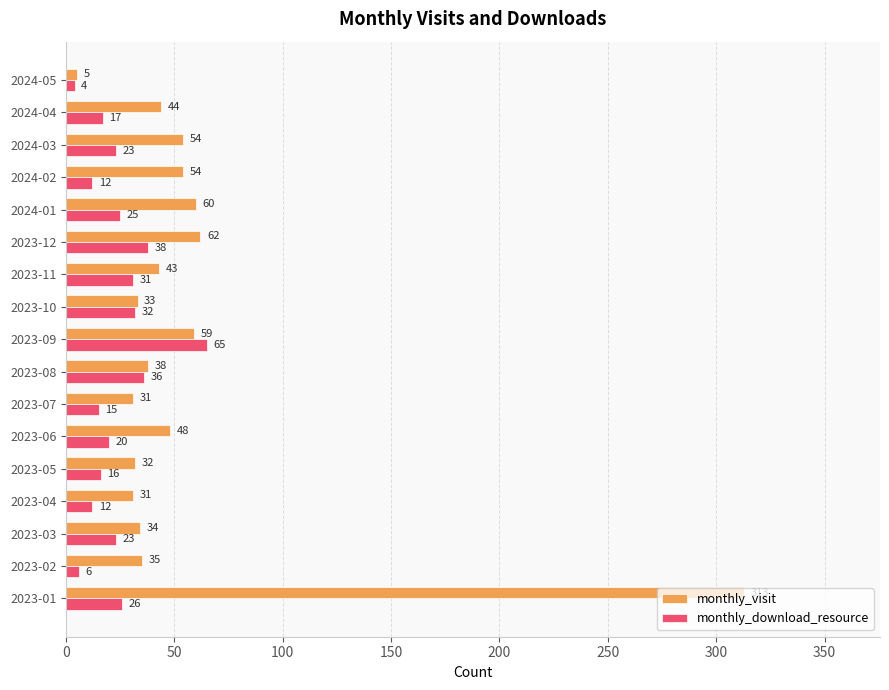

What is the total value across all series at 2024-02?

66